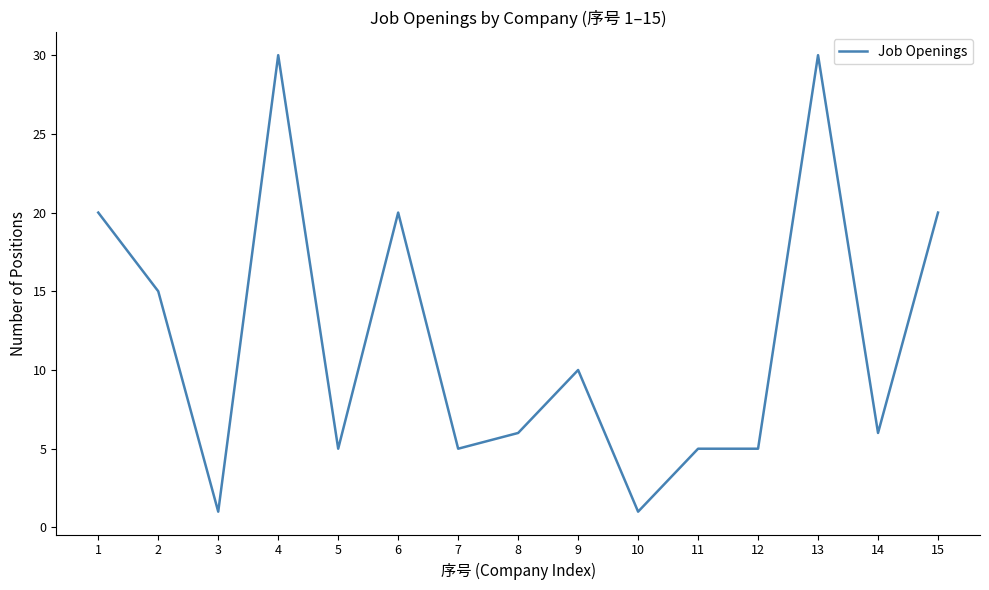

Approximately how many times larger is the value at 11 compared to 3?

5.0